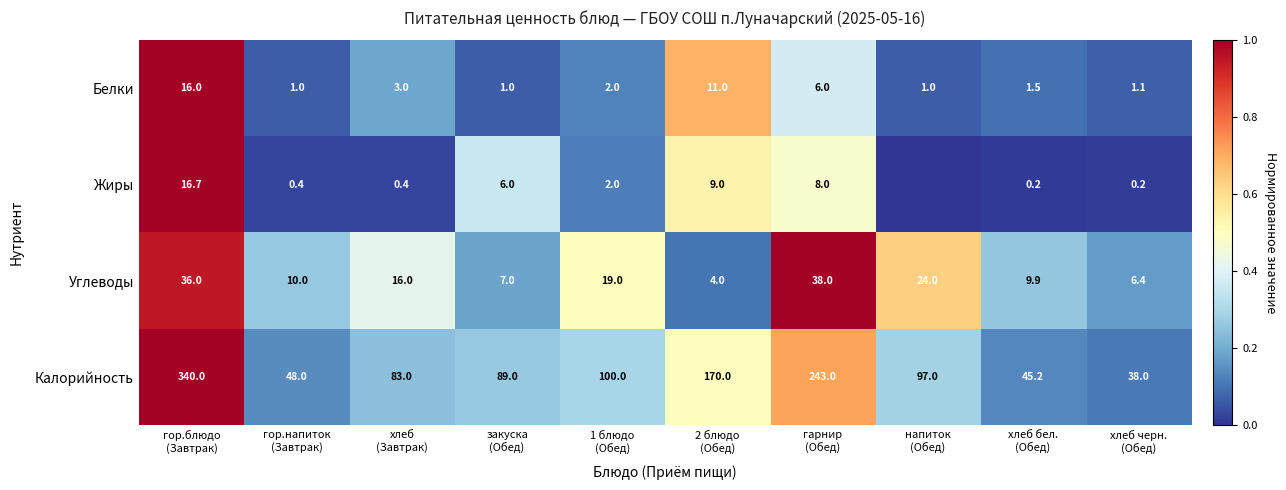

What is the difference between the maximum and minimum values in the Углеводы series?

34.0